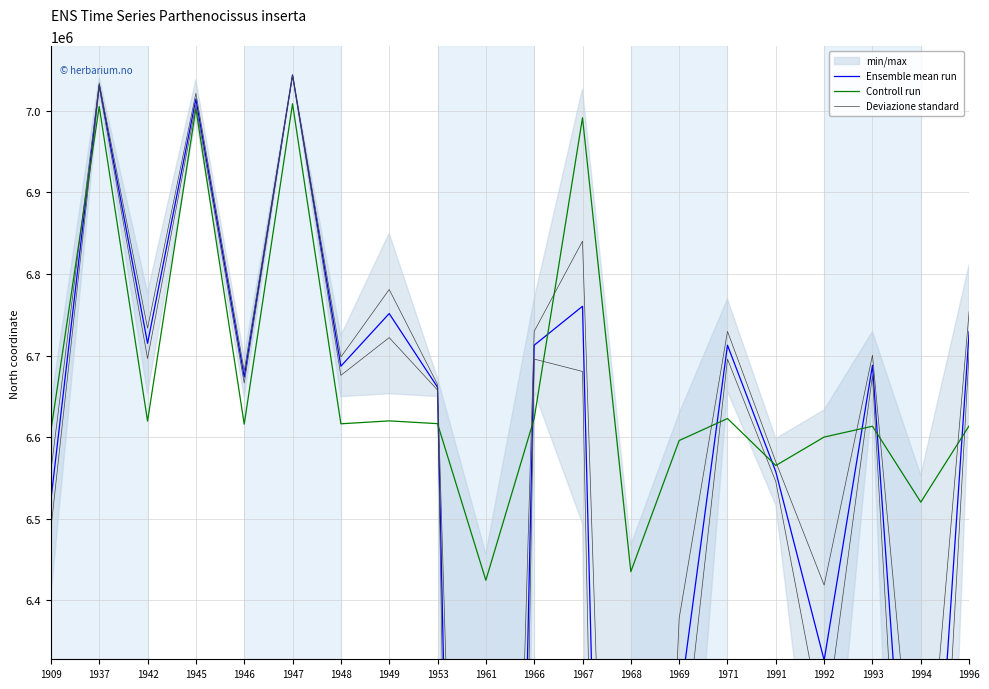

Reading left to right, transcribe all the data shown in this chart.

Ensemble mean run: 6523137.2	7031493.8	6714977.6	7014378.6	6673691.5	7043860.0	6686935.0	6751467.8	6661175.5	3943294.0	6712662.5	6760381.8	4406546.6	6270423.8	6712662.5	6557552.4	6326561.0	6687991.6	5845639.1	6729168.5
Controll run: 6607958.2	7005218.9	6619645.5	7002836.9	6615841.6	7008640.7	6616344.0	6619911.1	6616529.1	6424564.8	6622796.6	6991461.0	6435090.9	6595837.1	6622796.6	6565225.9	6600094.7	6613369.0	6520306.6	6613888.4
Deviazione standard: 6558545.3	7034172.0	6733597.9	7021473.1	6681072.8	7043860.0	6698137.9	6780955.1	6664594.7	4697360.5	6729638.1	6840245.5	5024811.0	6377991.3	6729638.1	6569751.8	6418571.0	6700408.4	6057869.0	6753781.9